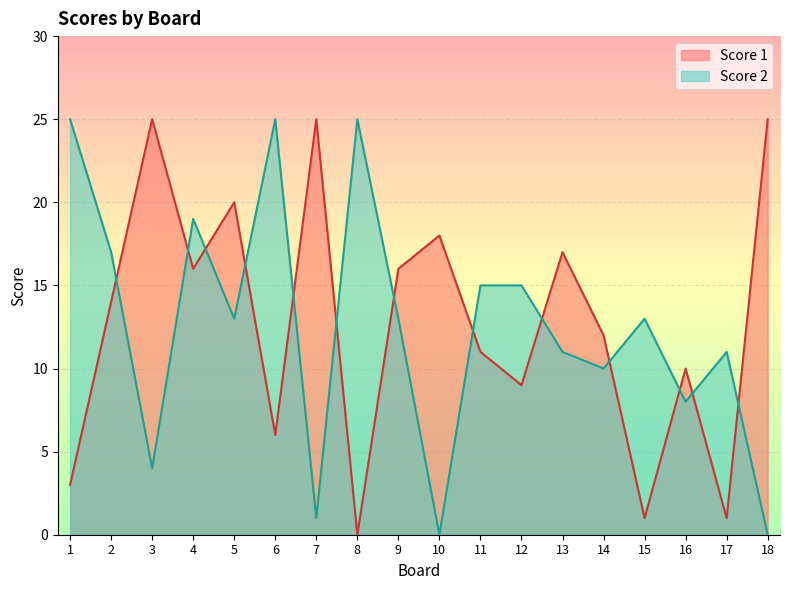

After their last crossing, which series has the higher values: Score 1 or Score 2?

Score 1